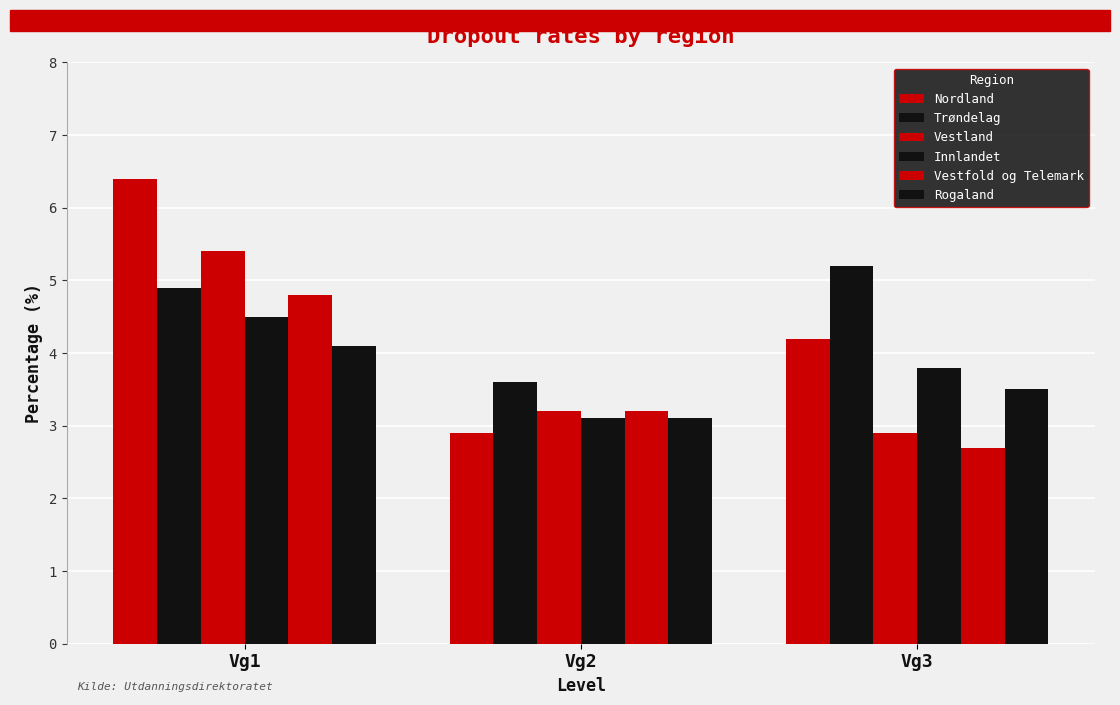

Reading left to right, what are all the values shown in this chart?

Nordland: 6.4	2.9	4.2
Trøndelag: 4.9	3.6	5.2
Vestland: 5.4	3.2	2.9
Innlandet: 4.5	3.1	3.8
Vestfold og Telemark: 4.8	3.2	2.7
Rogaland: 4.1	3.1	3.5